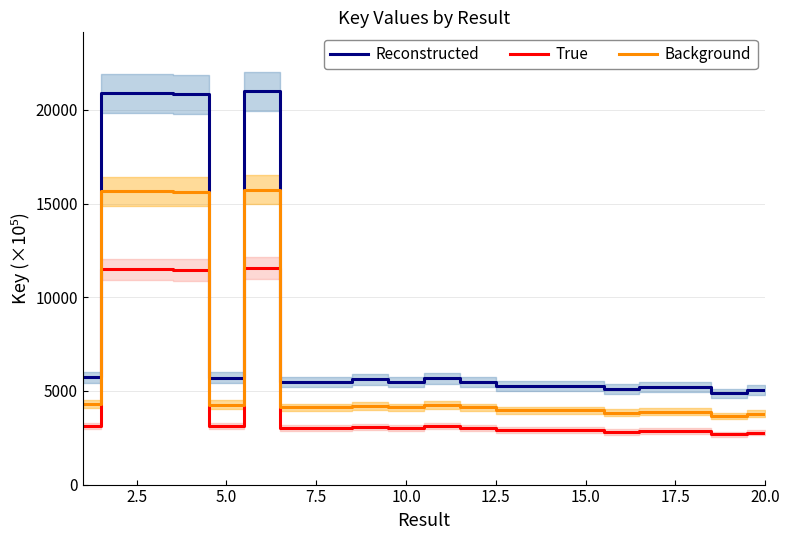

What is the lowest value of the True series?

2685.3